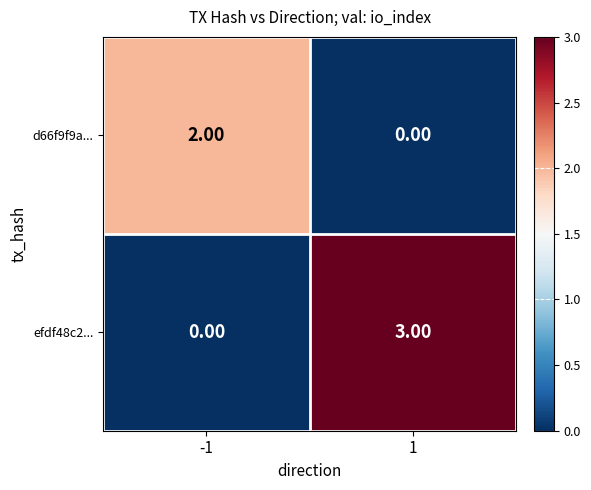

List the series in order of their overall mean, highest first.

efdf48c2..., d66f9f9a...